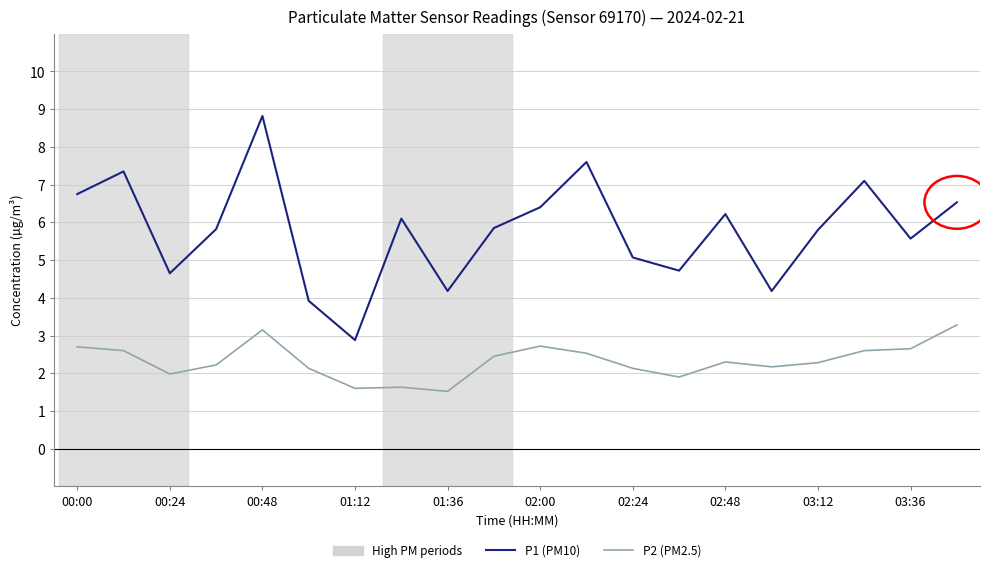

Rank the series by their maximum value, from highest to lowest.

P1 (PM10), P2 (PM2.5)